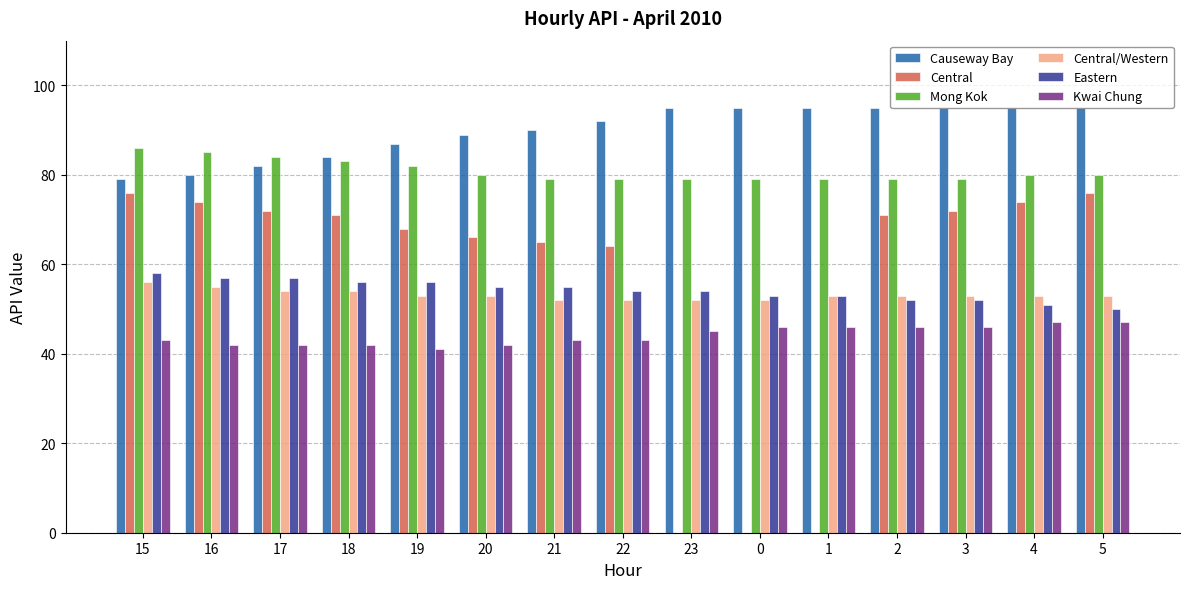

Is it true that Mong Kok equals 125 at 22?

False